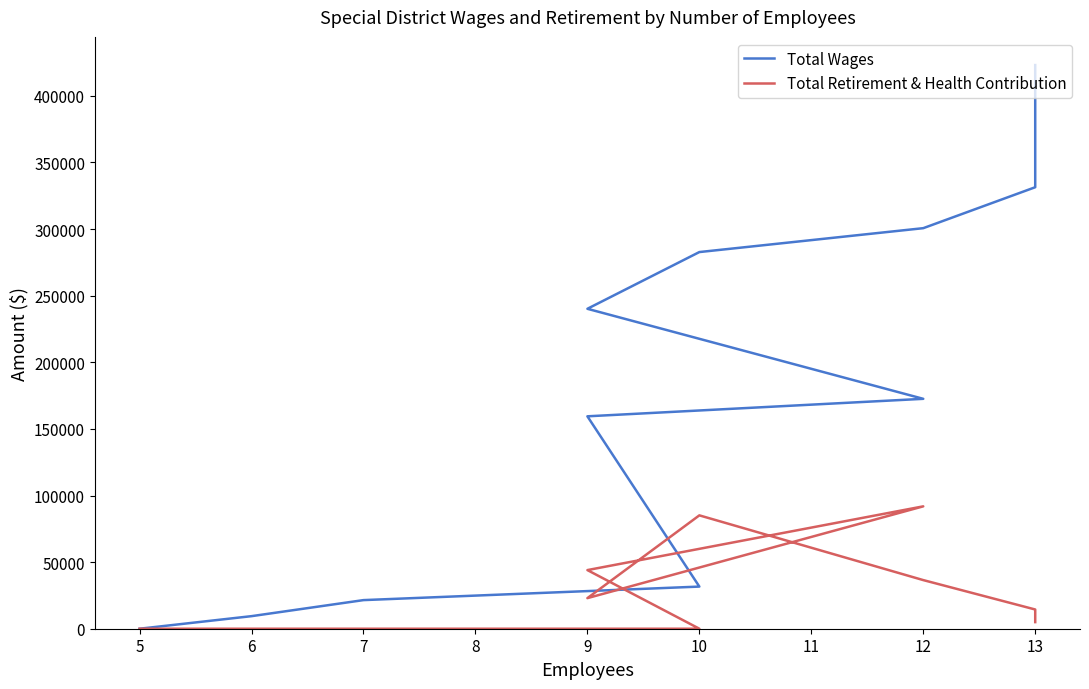

Rank the series by their maximum value, from highest to lowest.

Total Wages, Total Retirement & Health Contribution